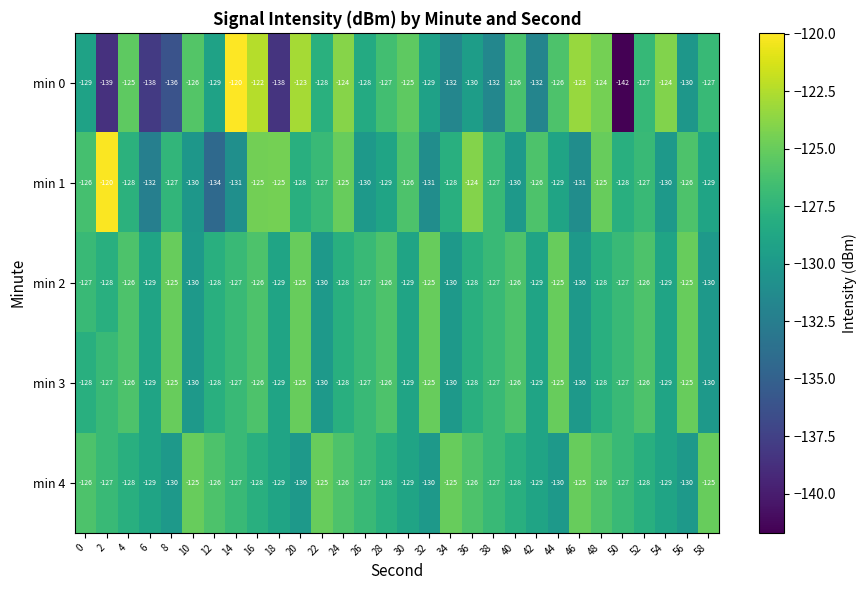

Which series has the largest range (max minus min)?

min 0